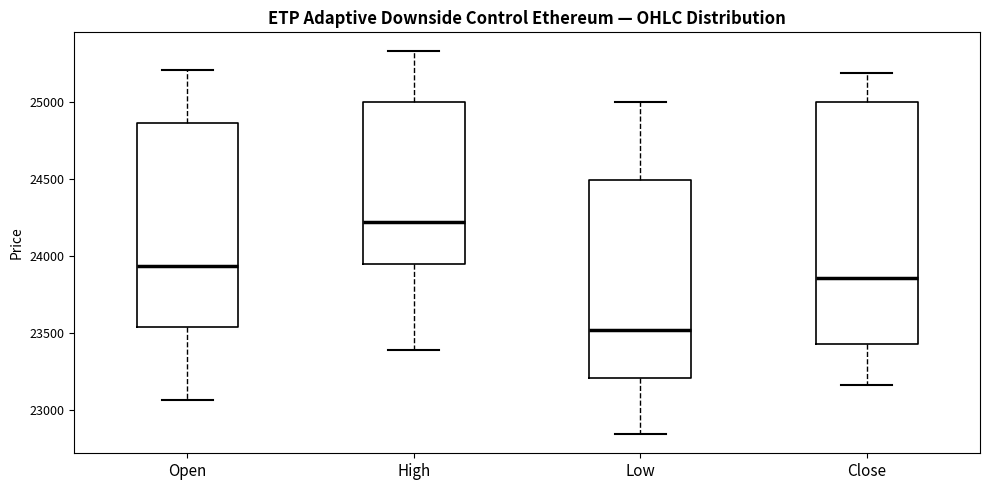

Reading left to right, read every box against the y-axis: the position of its median line, the range the box covers, and the ends of its whiskers. The values are not printed on the chart, so give them approximately, as read against the axis.

Open: median 23950, box 23550 to 24850, whiskers 23050 to 25200
High: median 24200, box 23950 to 25000, whiskers 23400 to 25350
Low: median 23500, box 23200 to 24500, whiskers 22850 to 25000
Close: median 23850, box 23450 to 25000, whiskers 23150 to 25200